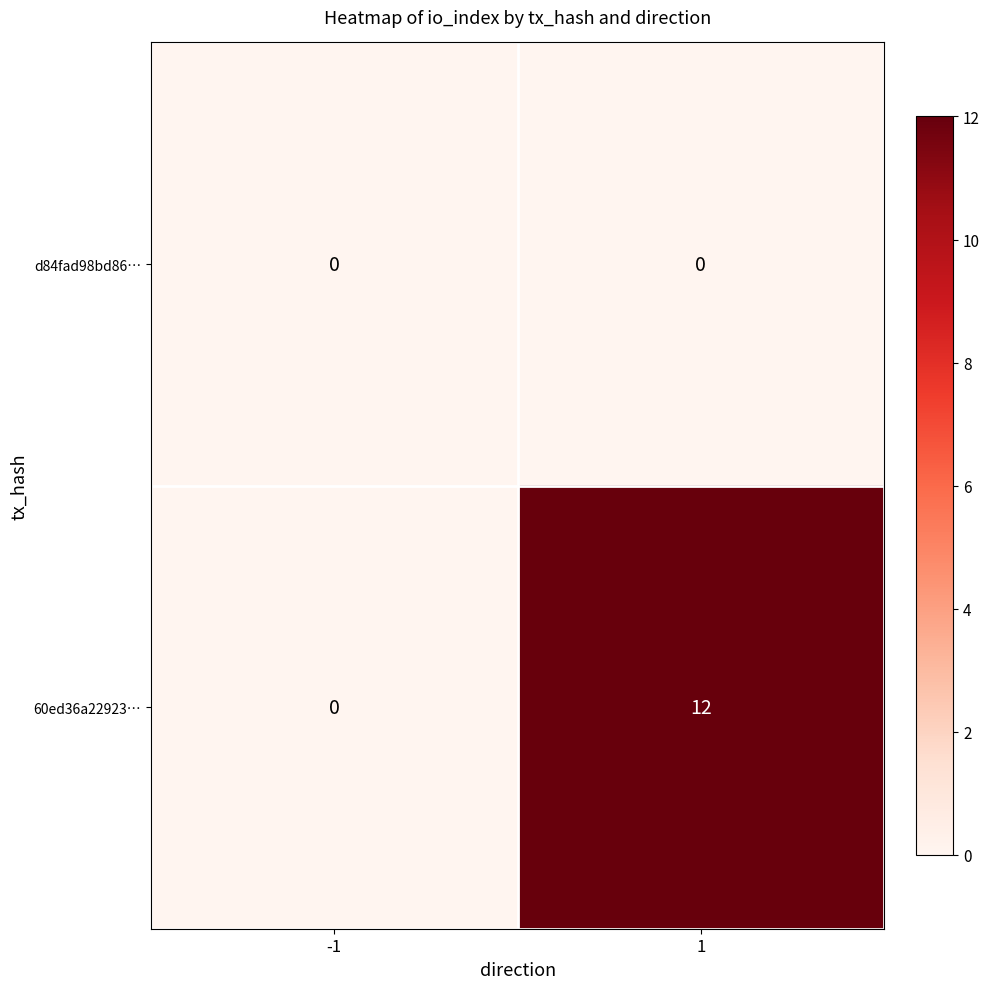

List the series in order of their overall mean, lowest first.

d84fad98bd86…, 60ed36a22923…